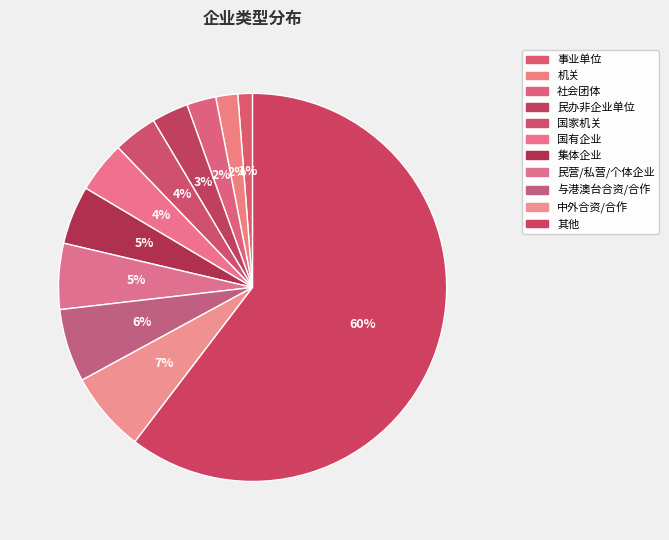

Which has a higher value, 社会团体 or 其他?

其他